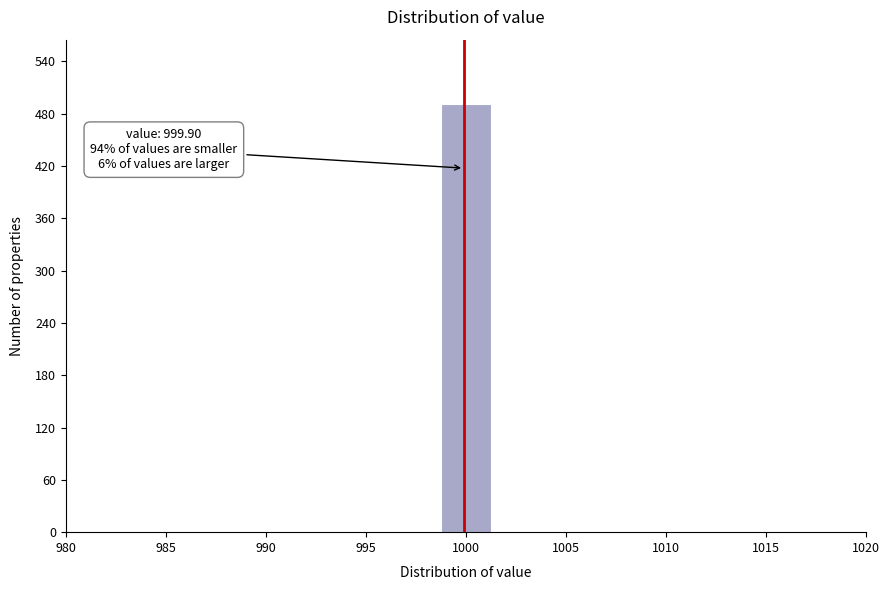

Which range on the x-axis has the tallest bar?

998.5 to 1001.5